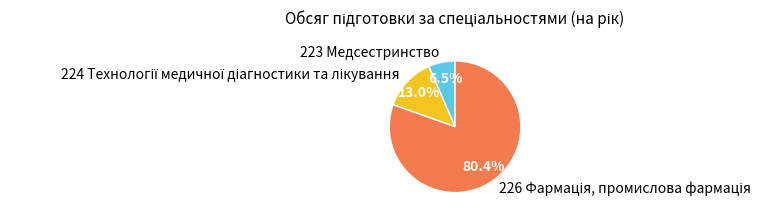

Does any single category account for the majority?

Yes